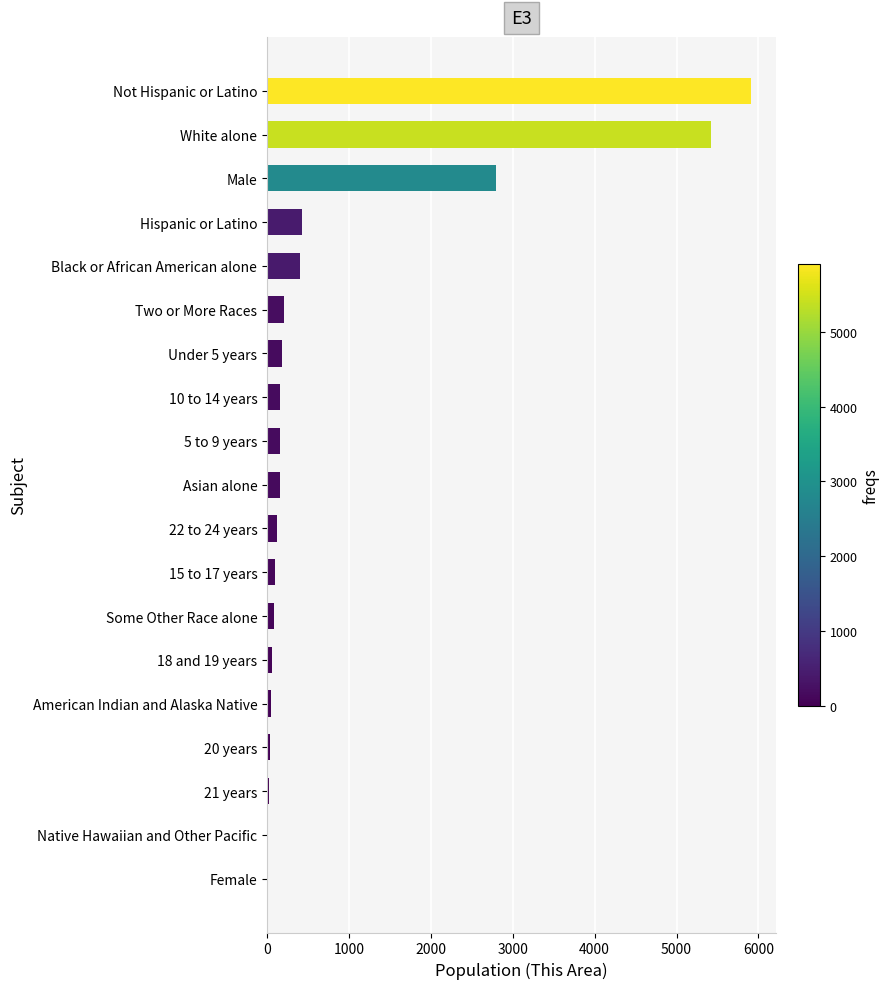

What is the sum of all values?

16316